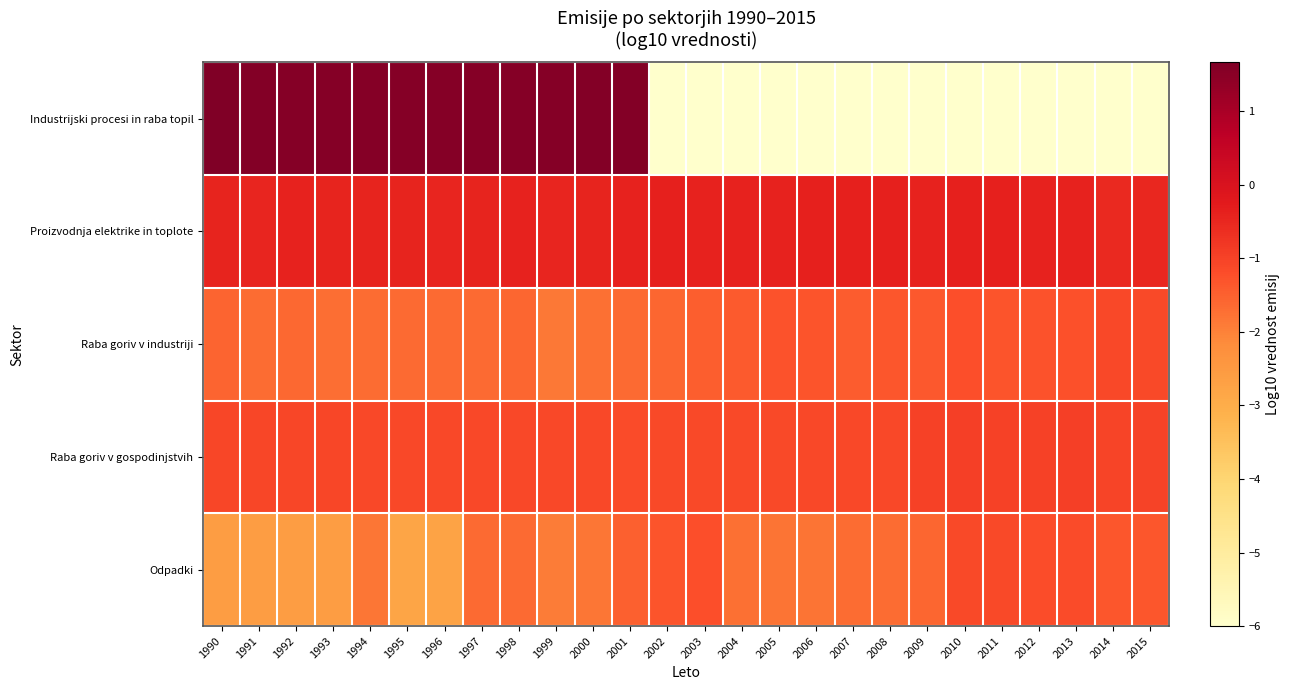

Reading right to left, what are all the values shown in this chart?

Industrijski procesi in raba topil: 2015=-6.0	2014=-6.0	2013=-6.0	2012=-6.0	2011=-6.0	2010=-6.0	2009=-6.0	2008=-6.0	2007=-6.0	2006=-6.0	2005=-6.0	2004=-6.0	2003=-6.0	2002=-6.0	2001=1.6	2000=1.6	1999=1.6	1998=1.6	1997=1.6	1996=1.6	1995=1.6	1994=1.6	1993=1.6	1992=1.6	1991=1.6	1990=1.7
Proizvodnja elektrike in toplote: 2015=-0.5	2014=-0.5	2013=-0.4	2012=-0.4	2011=-0.4	2010=-0.4	2009=-0.4	2008=-0.4	2007=-0.4	2006=-0.4	2005=-0.4	2004=-0.4	2003=-0.4	2002=-0.4	2001=-0.4	2000=-0.5	1999=-0.5	1998=-0.4	1997=-0.4	1996=-0.5	1995=-0.4	1994=-0.5	1993=-0.4	1992=-0.4	1991=-0.5	1990=-0.4
Raba goriv v industriji: 2015=-1.1	2014=-1.1	2013=-1.2	2012=-1.3	2011=-1.3	2010=-1.2	2009=-1.4	2008=-1.3	2007=-1.4	2006=-1.3	2005=-1.3	2004=-1.4	2003=-1.5	2002=-1.6	2001=-1.6	2000=-1.7	1999=-1.9	1998=-1.6	1997=-1.6	1996=-1.7	1995=-1.7	1994=-1.7	1993=-1.7	1992=-1.6	1991=-1.7	1990=-1.6
Raba goriv v gospodinjstvih: 2015=-1.0	2014=-1.0	2013=-1.0	2012=-1.0	2011=-1.0	2010=-1.0	2009=-1.0	2008=-1.1	2007=-1.1	2006=-1.1	2005=-1.1	2004=-1.1	2003=-1.1	2002=-1.1	2001=-1.2	2000=-1.1	1999=-1.1	1998=-1.1	1997=-1.1	1996=-1.1	1995=-1.1	1994=-1.1	1993=-1.1	1992=-1.1	1991=-1.1	1990=-1.1
Odpadki: 2015=-1.4	2014=-1.3	2013=-1.2	2012=-1.2	2011=-1.1	2010=-1.1	2009=-1.6	2008=-1.7	2007=-1.7	2006=-1.8	2005=-1.8	2004=-1.7	2003=-1.2	2002=-1.3	2001=-1.5	2000=-1.8	1999=-1.9	1998=-1.6	1997=-1.6	1996=-2.7	1995=-2.8	1994=-1.8	1993=-2.6	1992=-2.6	1991=-2.6	1990=-2.6